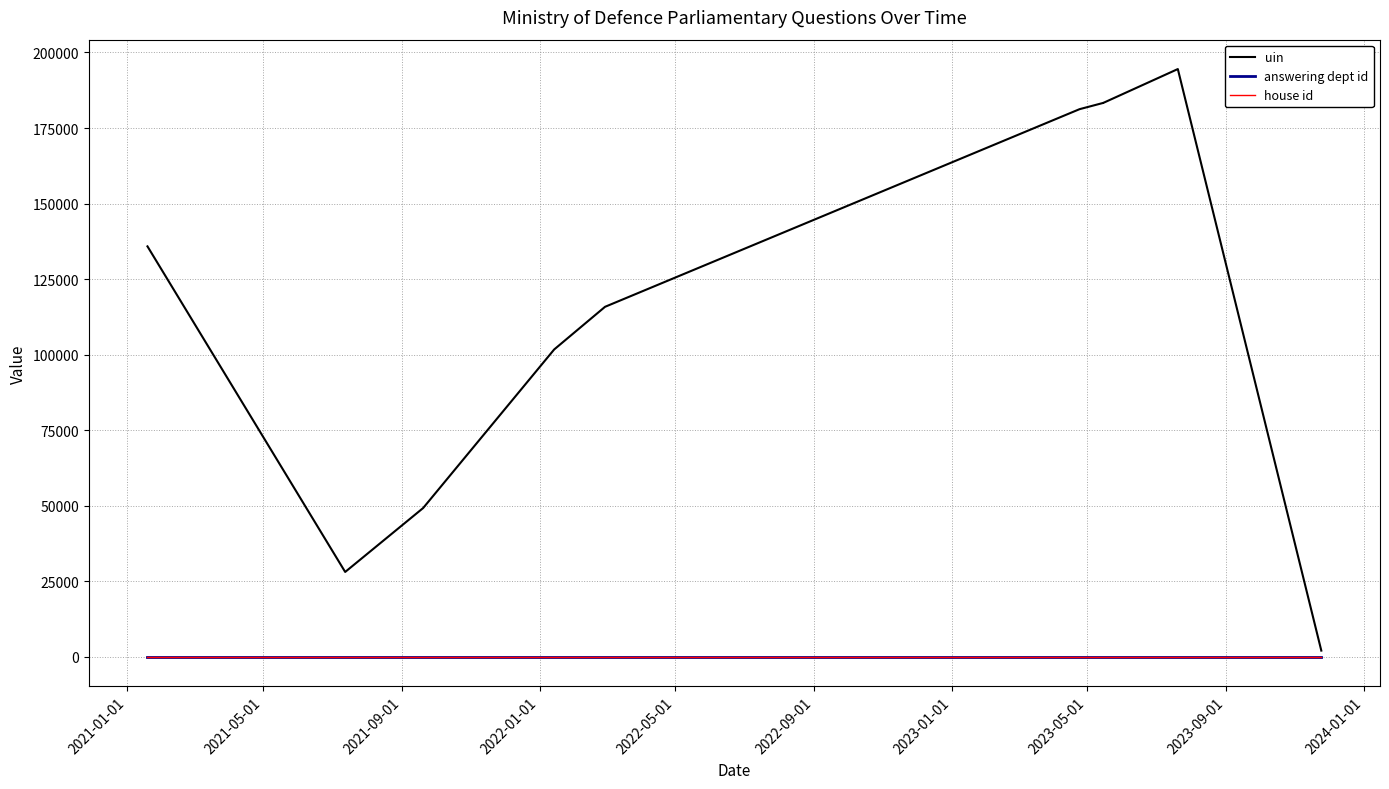

Reading left to right, transcribe all the data shown in this chart.

uin: 135844	28102	49253	101733	115842	181243	183320	183319	194520	2074
answering dept id: 11	11	11	11	11	11	11	11	11	11
house id: 1	1	1	1	1	1	1	1	1	1